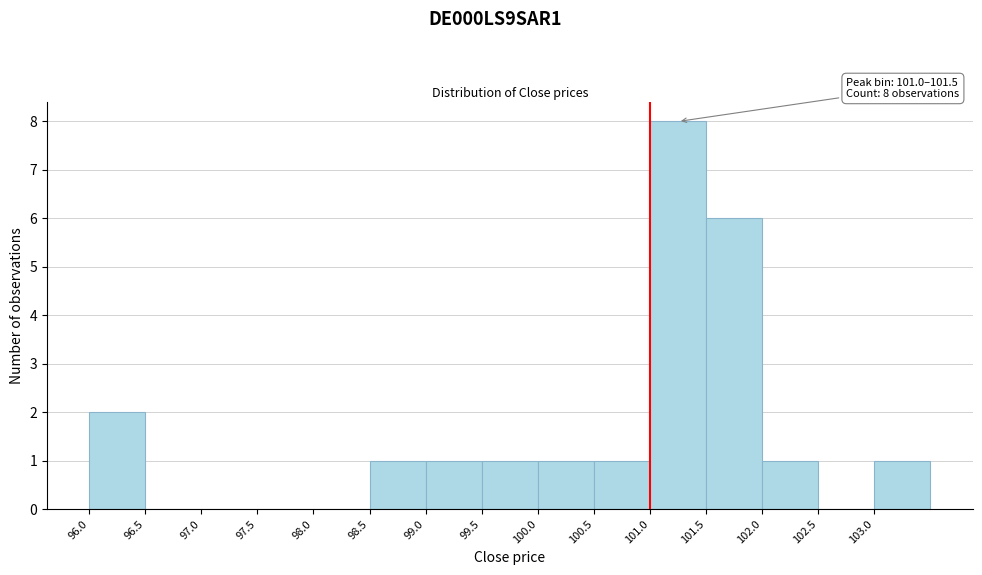

Over which range of the x-axis is the bar tallest?

101.0 to 101.5